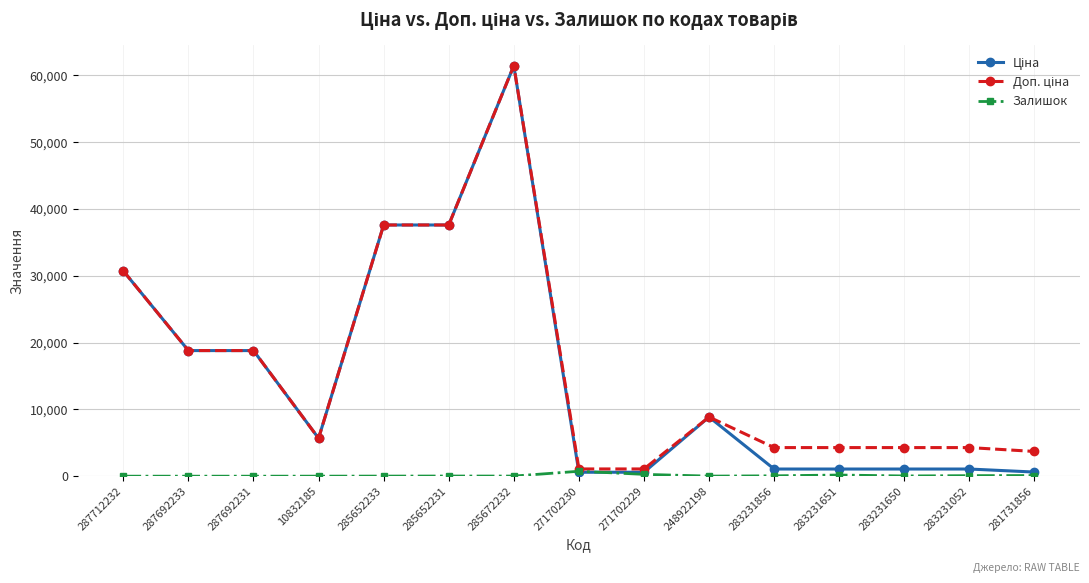

At how many categories does at least one series exceed 33801?

3